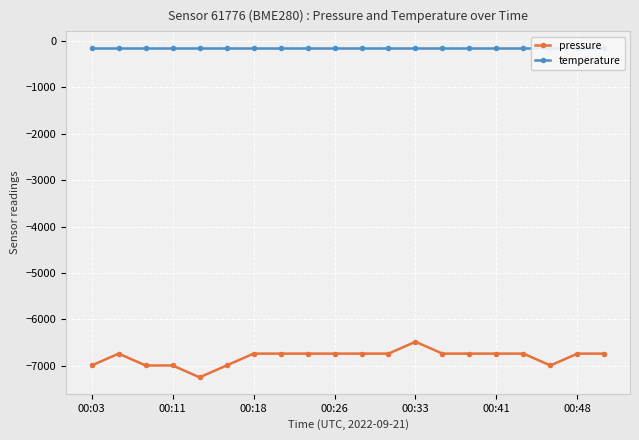

What is the minimum value for pressure?

-7251.4